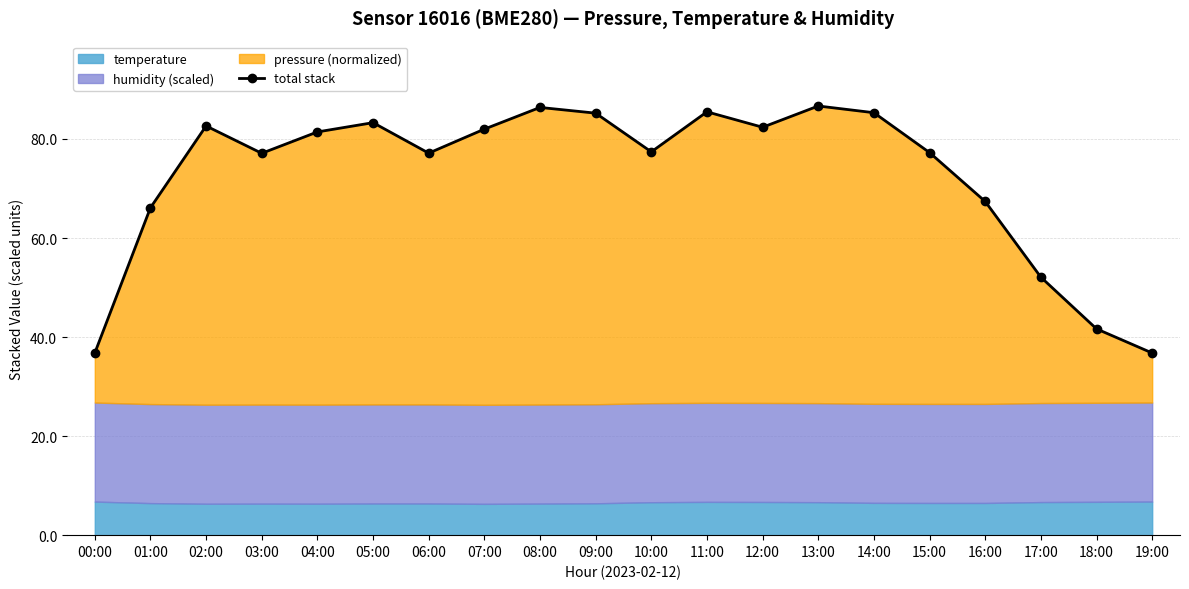

Which has a higher value, 13:00 or 04:00?

13:00